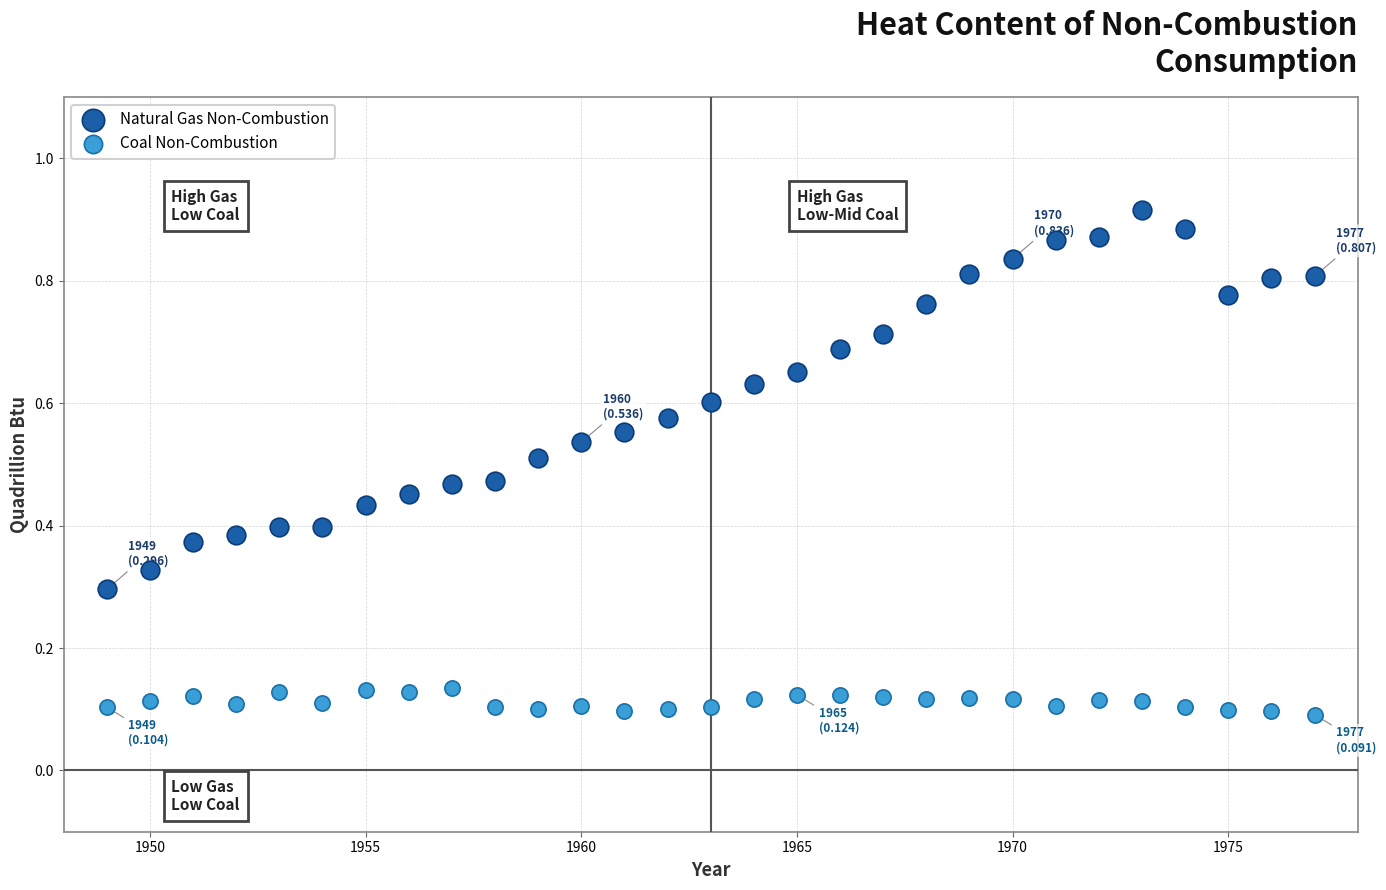

What is the X range (max minus min) for the scatter plot?

28.0